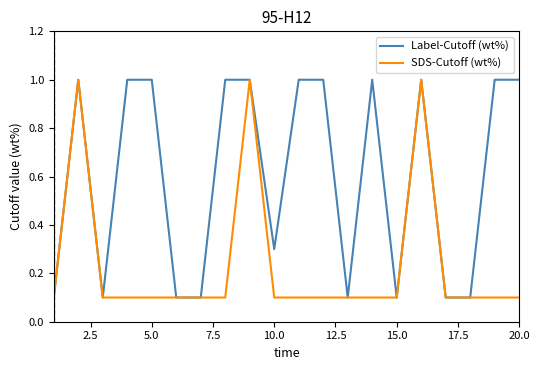

How many lines are shown in the chart?

2